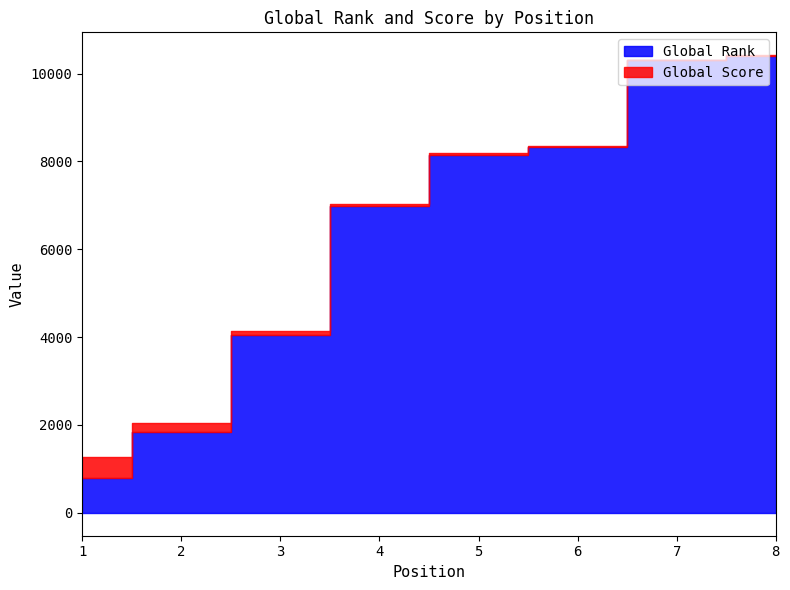

Reading left to right, transcribe all the data shown in this chart.

Global Rank: 799	1842	4045	6983	8147	8317	10297	10402
Global Score: 463	210	101	48	41	39	17	15